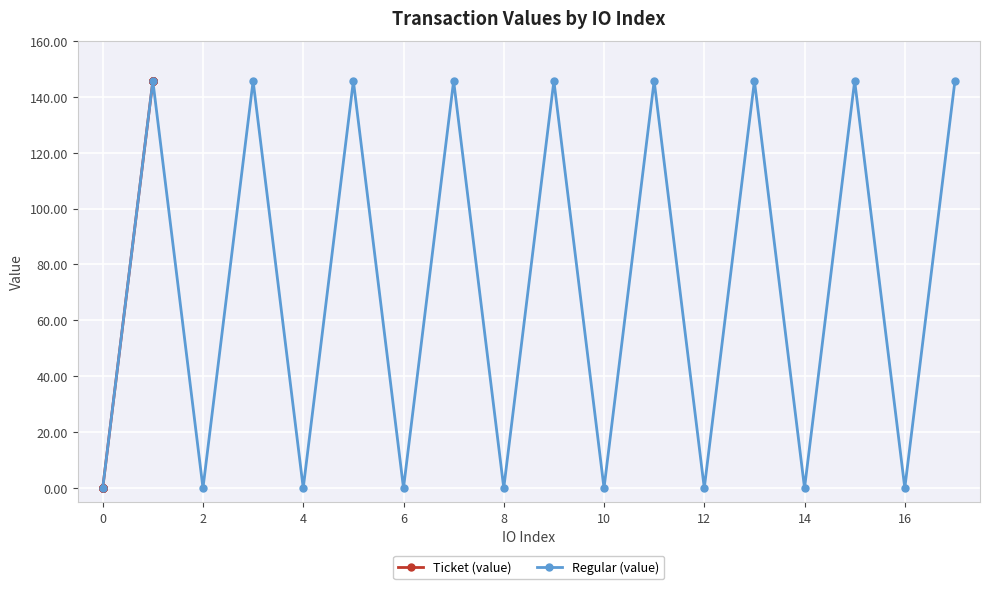

How many lines are shown in the chart?

2